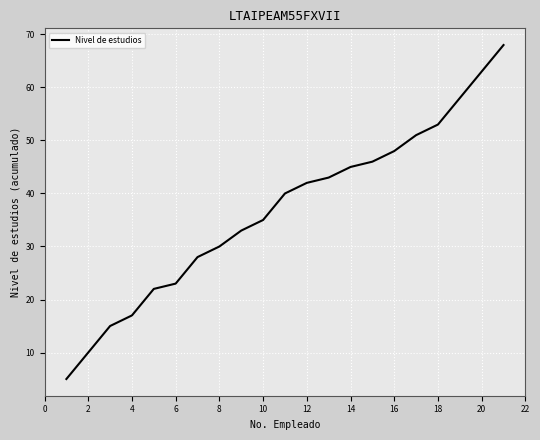

What is the minimum value shown in the chart?

5